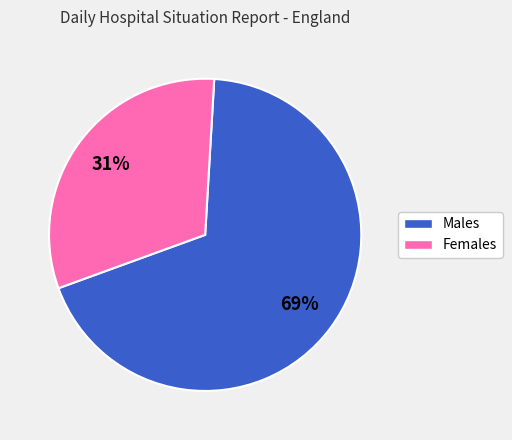

To the nearest percent, what is the average slice percentage?

50%